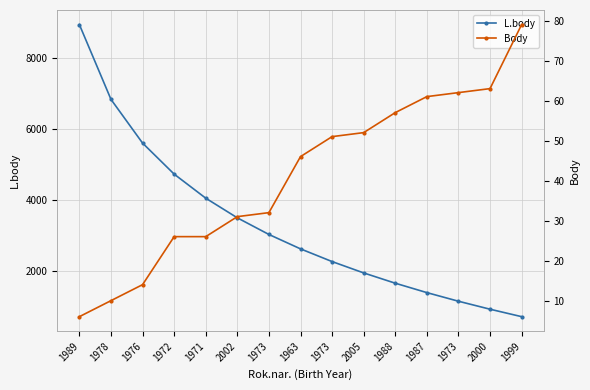

Reading left to right, what are all the values shown in this chart?

L.body: 8940	6832	5600	4725	4047	3493	3024	2618	2260	1940	1650	1385	1142	917	707
Body: 6	10	14	26	26	31	32	46	51	52	57	61	62	63	79